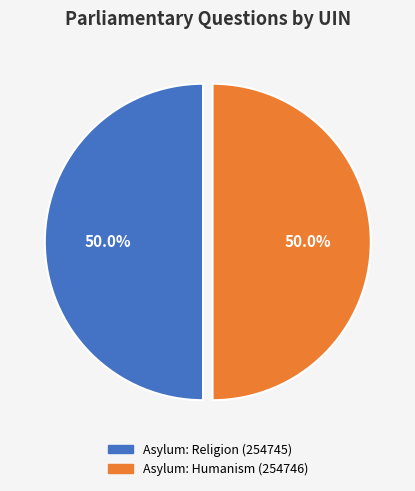

Combined, do Asylum: Humanism (254746) and Asylum: Religion (254745) account for over 50%?

Yes